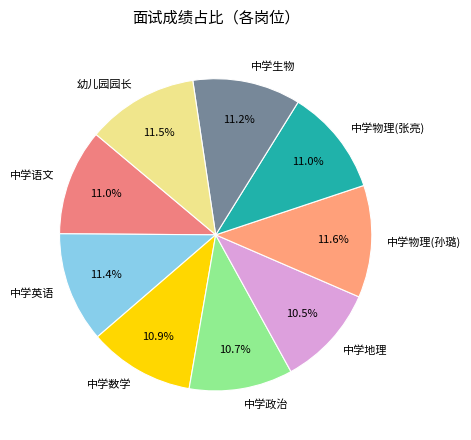

Is 中学政治 the majority of the pie?

No